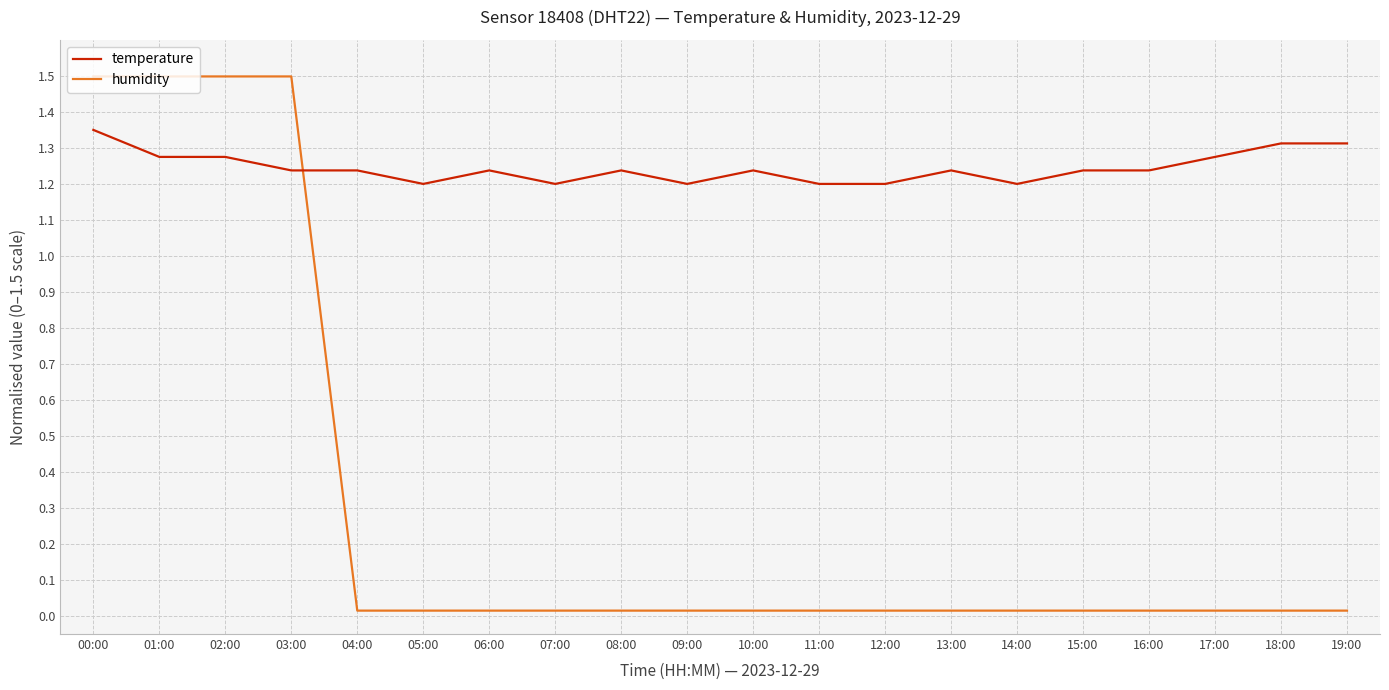

The value of humidity at 02:00 is 2.1. True or false?

False